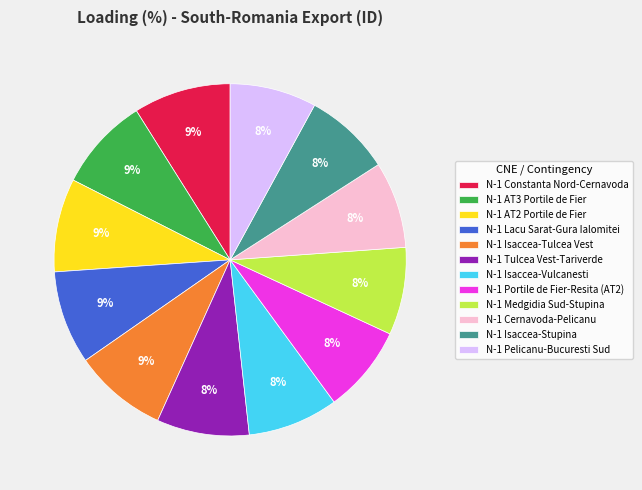

How many slices are in this pie chart?

12